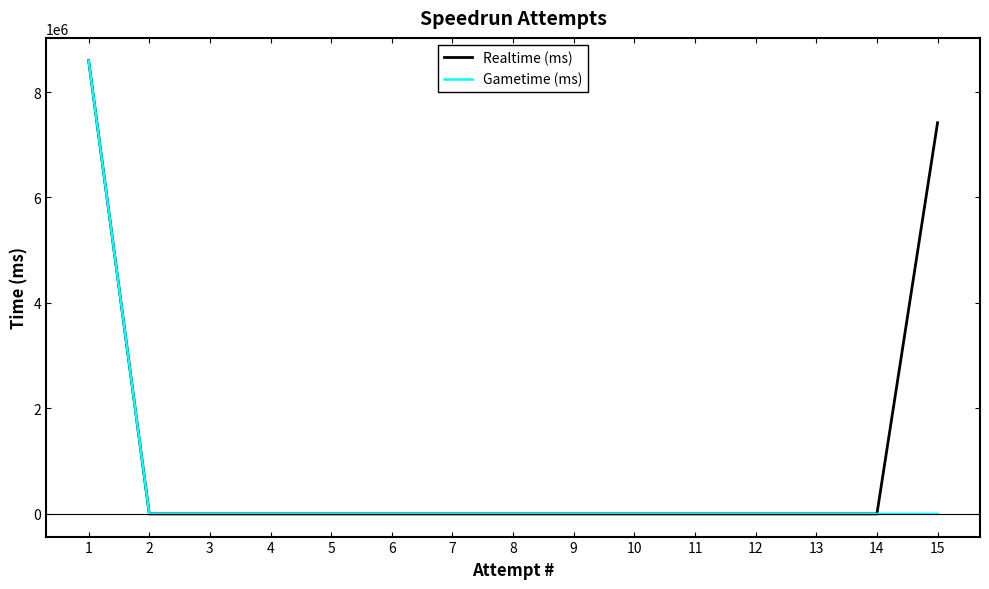

True or false: Gametime (ms) and Realtime (ms) intersect in this chart.

False